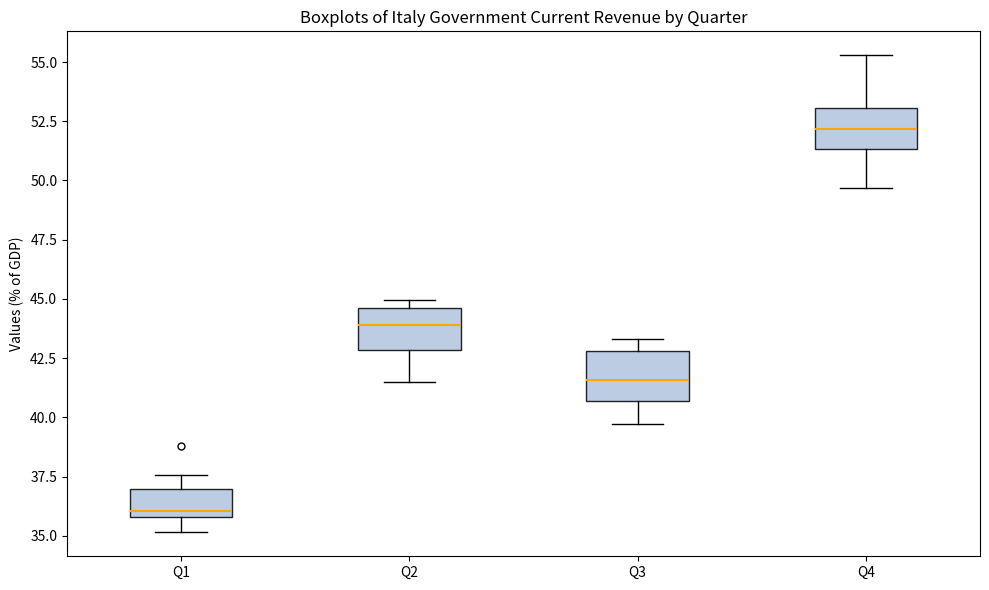

Reading left to right, read every box against the y-axis: the position of its median line, the range the box covers, and the ends of its whiskers. The values are not printed on the chart, so give them approximately, as read against the axis.

Q1: median 36.0 (just above the box's lower edge), box 36.0 to 37.0, whiskers 35.0 to 37.5
Q2: median 44.0, box 43.0 to 44.5, whiskers 41.5 to 45.0
Q3: median 41.5, box 40.5 to 43.0, whiskers 39.5 to 43.5
Q4: median 52.0, box 51.5 to 53.0, whiskers 49.5 to 55.5